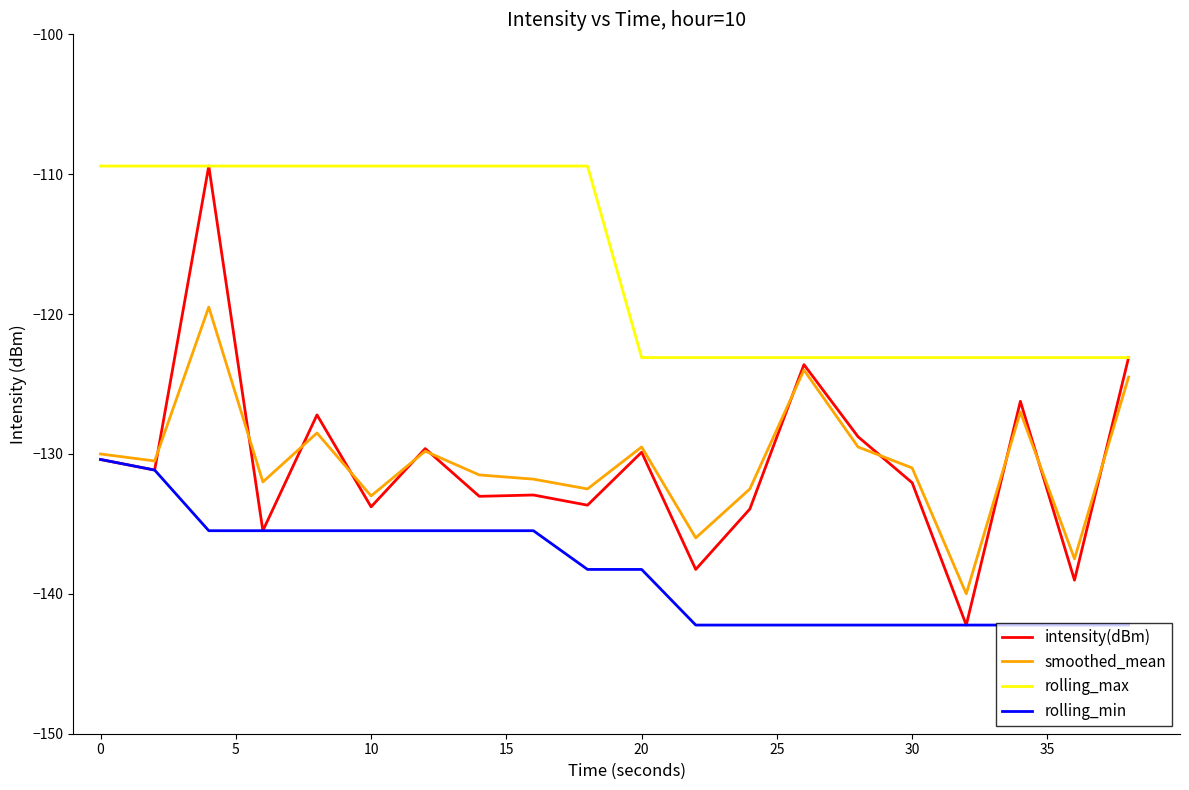

True or false: rolling_min and rolling_max cross at least once.

False